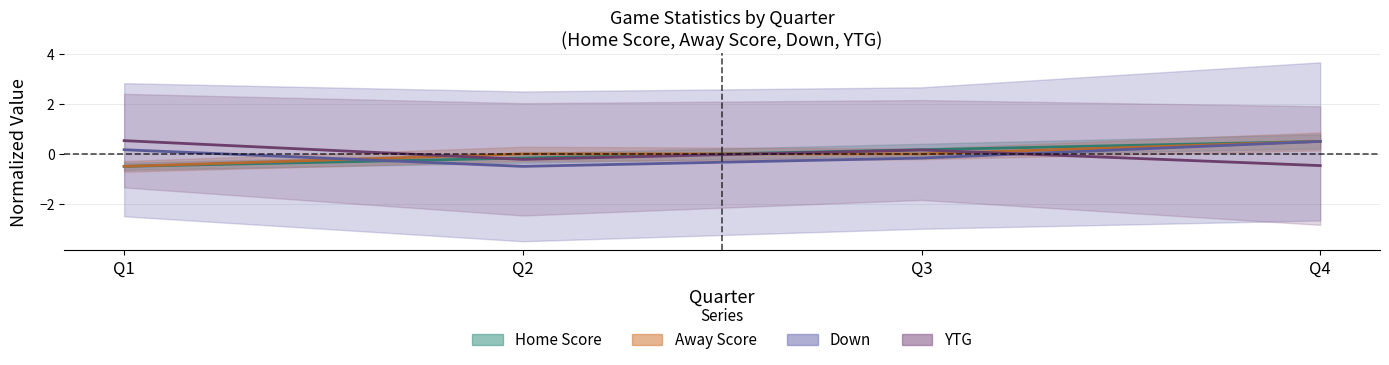

Which series has the largest range (max minus min)?

Home Score